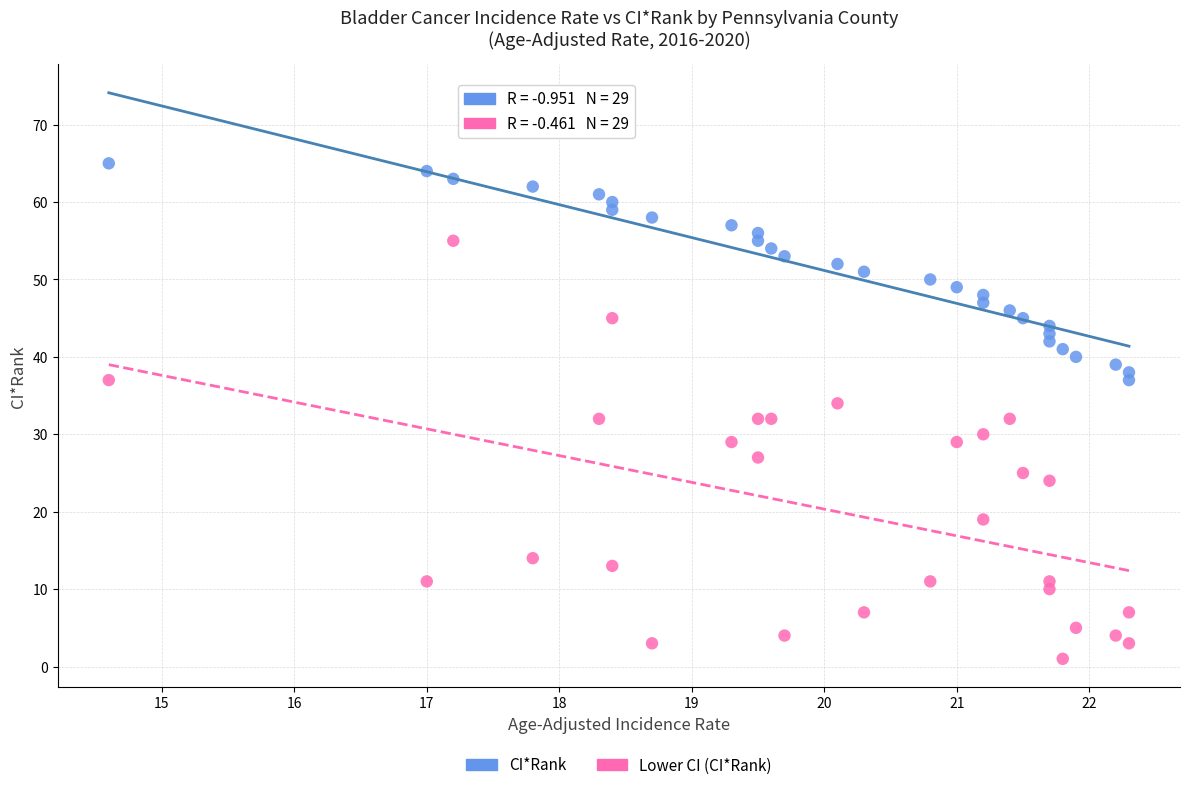

Across all data points, what is the range of Y values (max minus min)?

64